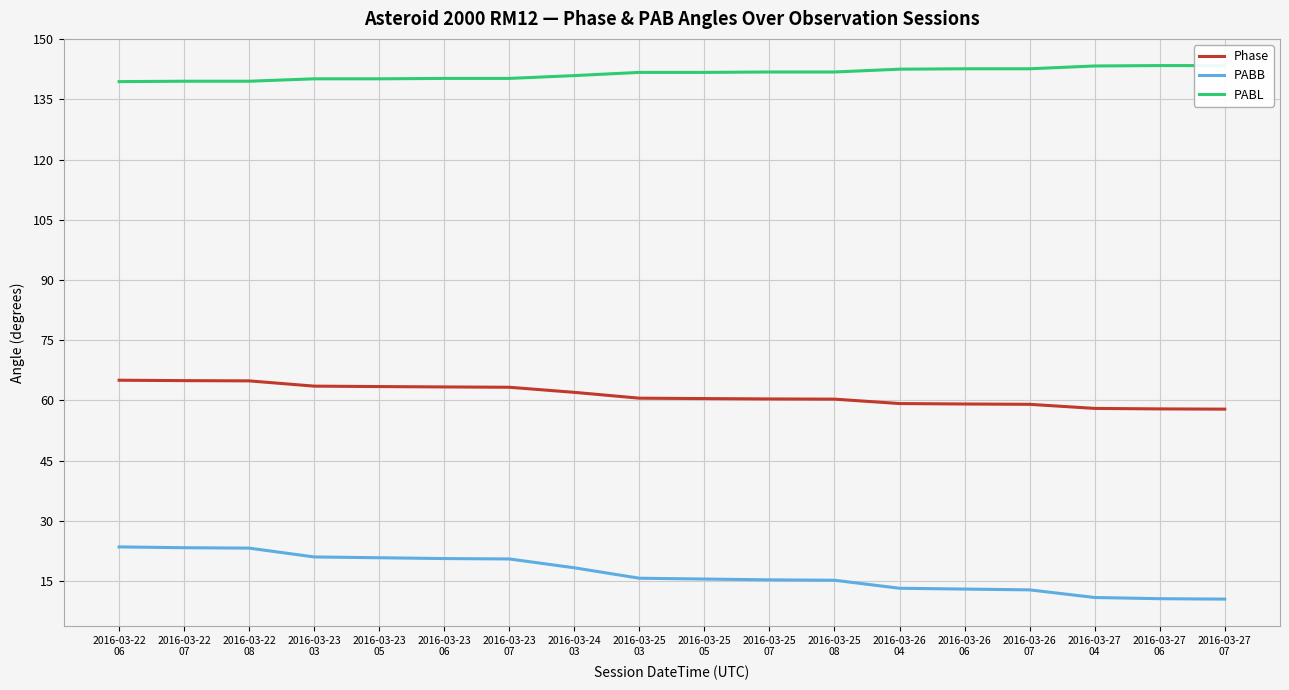

Where is Phase nearest to the value 61?

2016-03-25
03